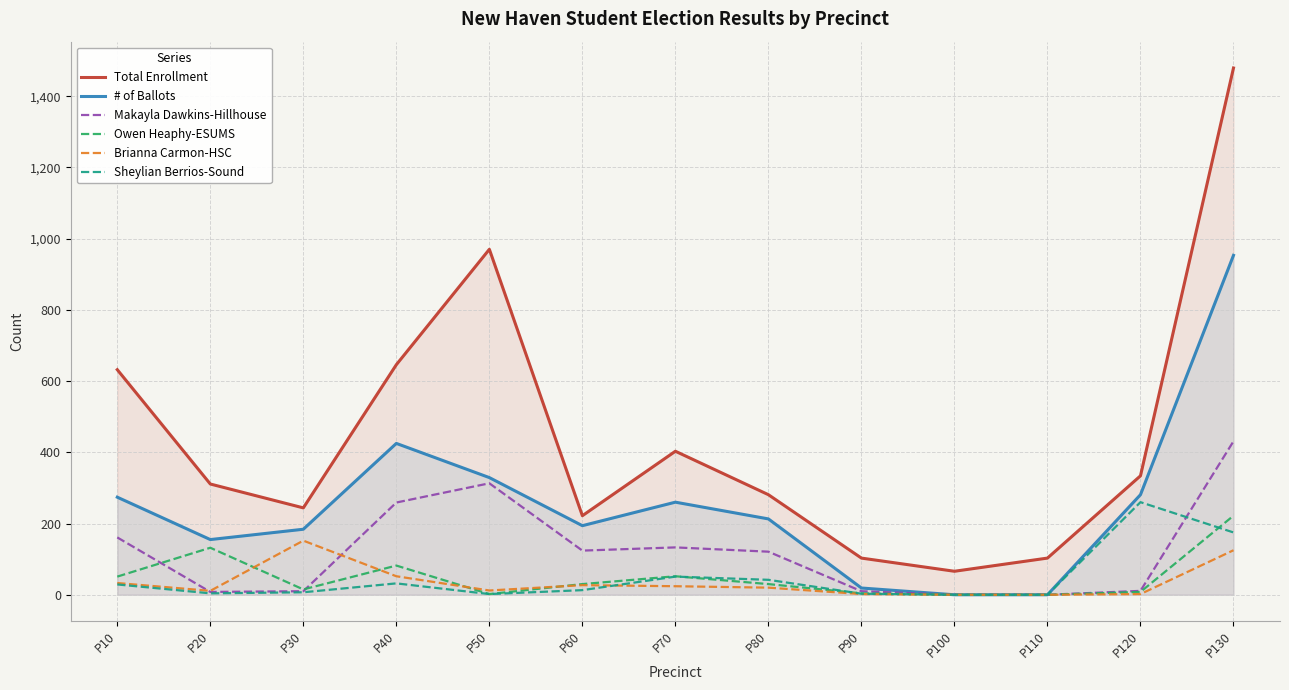

Where is Brianna Carmon-HSC nearest to the value 76?

P40